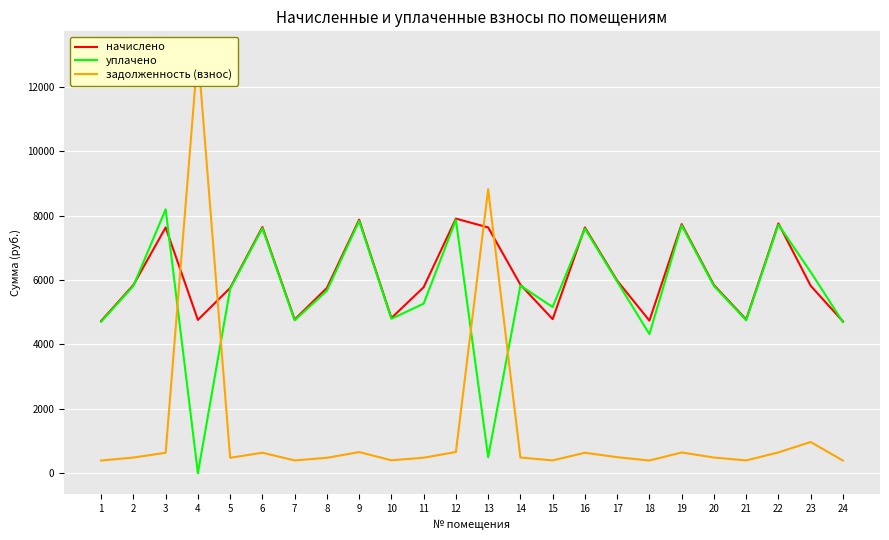

The уплачено series shows 9551.5 at 23. True or false?

False